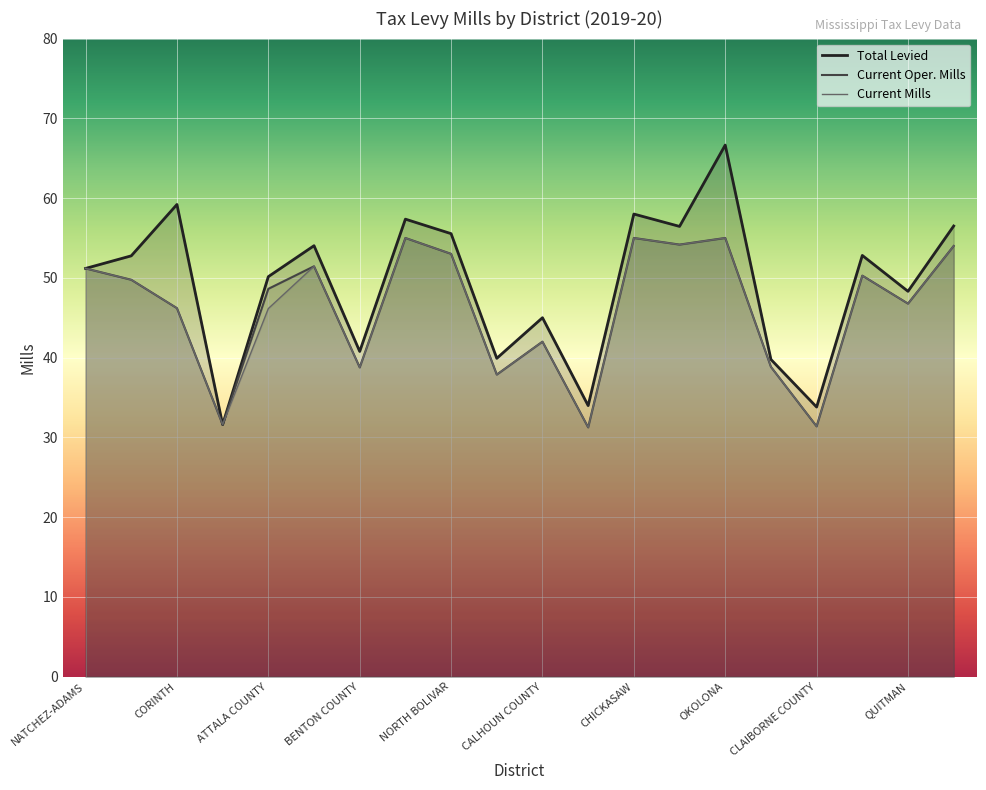

What is the value of the Current Mills point at the 16th from the left?

38.8